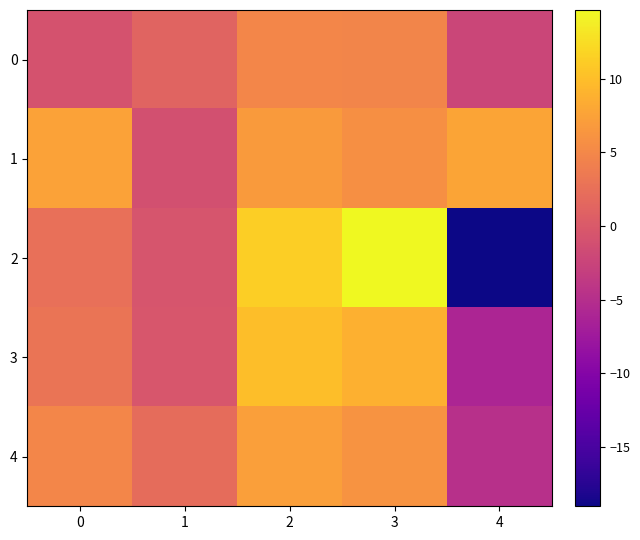

At 3, list the series in order from largest to smallest.

2, 3, 4, 1, 0